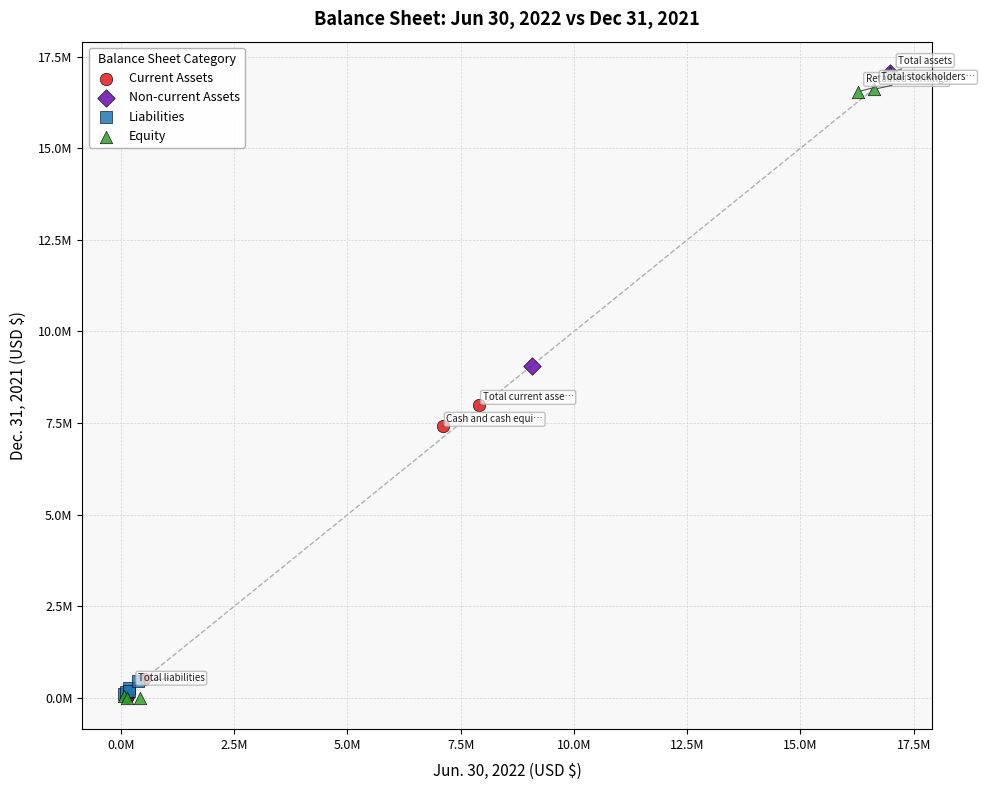

What are all the series names shown in the legend?

Current Assets, Non-current Assets, Liabilities, Equity